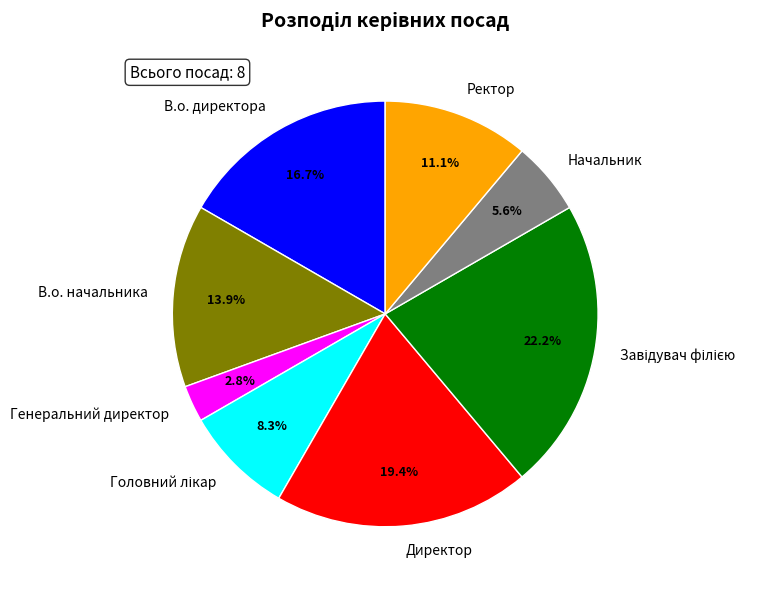

What is the ratio of the value at Директор to the value at Начальник?

3.5